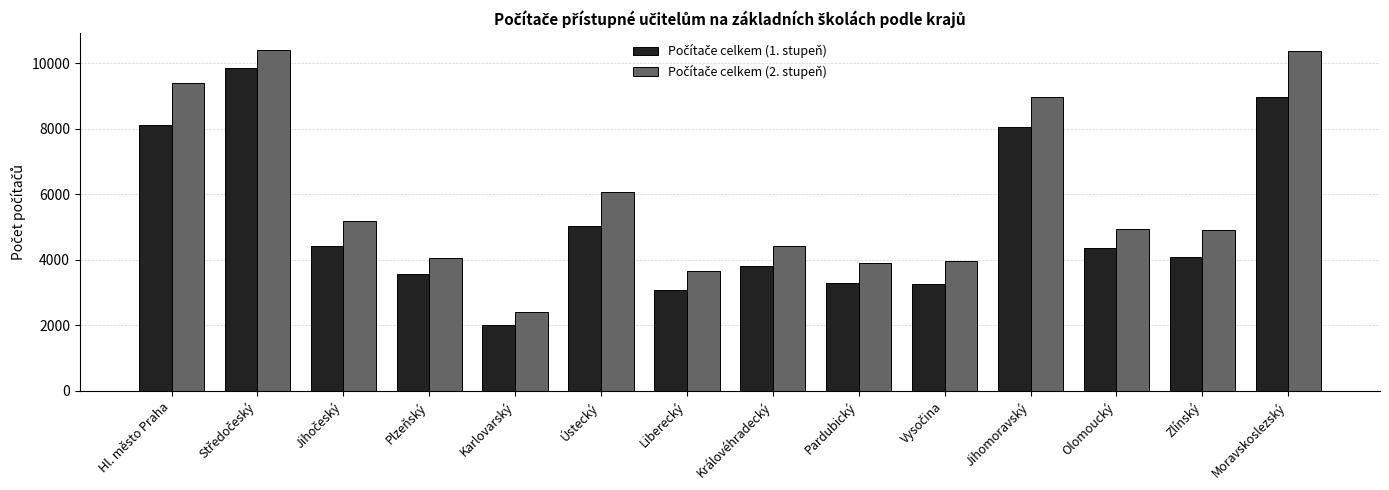

At how many categories does at least one series exceed 7270?

4